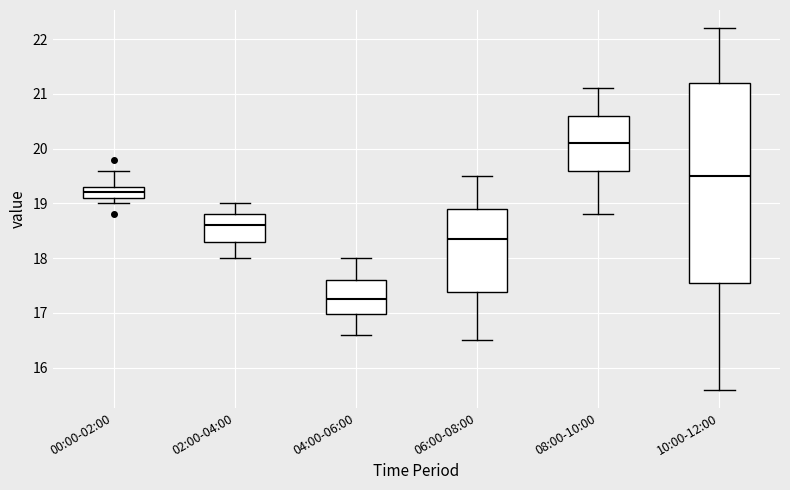

Reading left to right, read every box against the y-axis: the position of its median line, the range the box covers, and the ends of its whiskers. The values are not printed on the chart, so give them approximately, as read against the axis.

00:00-02:00: median 19.2, box 19.1 to 19.3, whiskers 19.0 to 19.6
02:00-04:00: median 18.6, box 18.3 to 18.8, whiskers 18.0 to 19.0
04:00-06:00: median 17.3, box 17.0 to 17.6, whiskers 16.6 to 18.0
06:00-08:00: median 18.4, box 17.4 to 18.9, whiskers 16.5 to 19.5
08:00-10:00: median 20.1, box 19.6 to 20.6, whiskers 18.8 to 21.1
10:00-12:00: median 19.5, box 17.6 to 21.2, whiskers 15.6 to 22.2